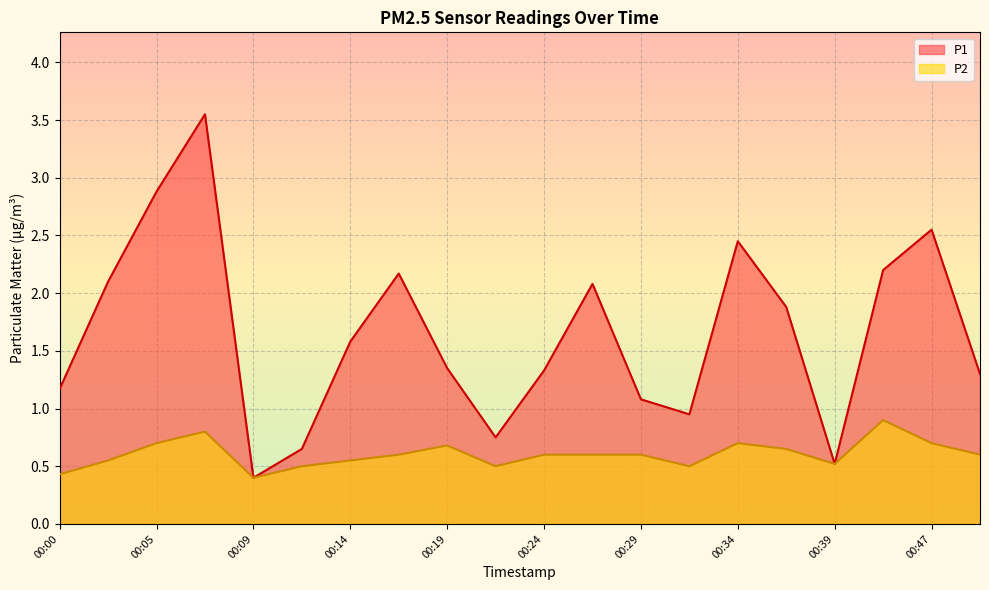

Is the value of P2 at 00:29 greater than the value of P1 at 00:14?

No